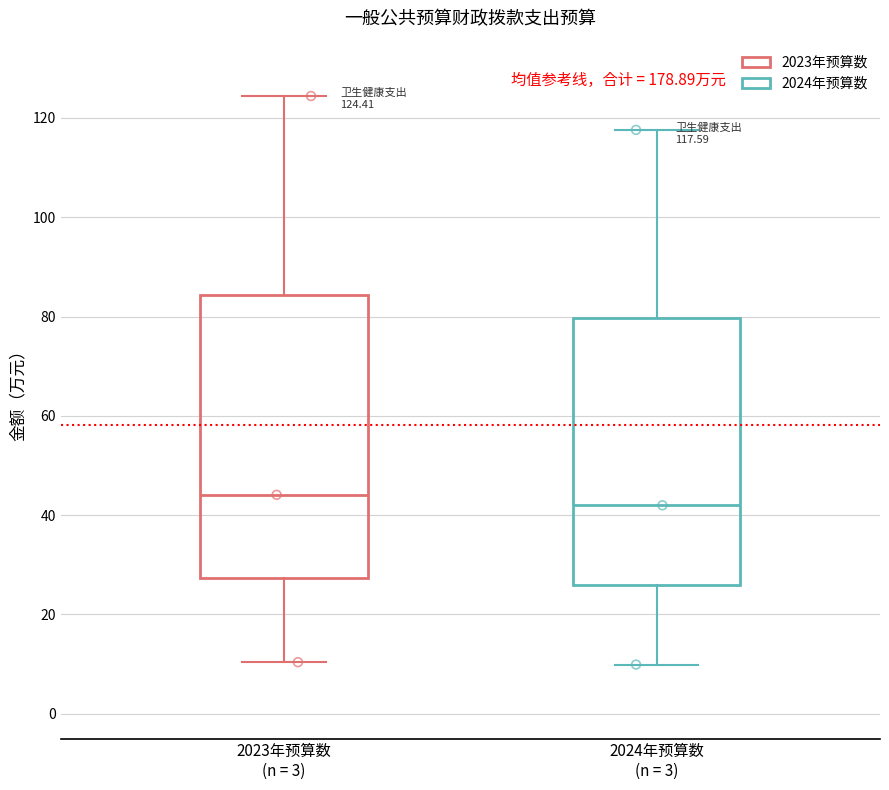

Which box has the lowest median line?

2024年预算数 (n = 3)